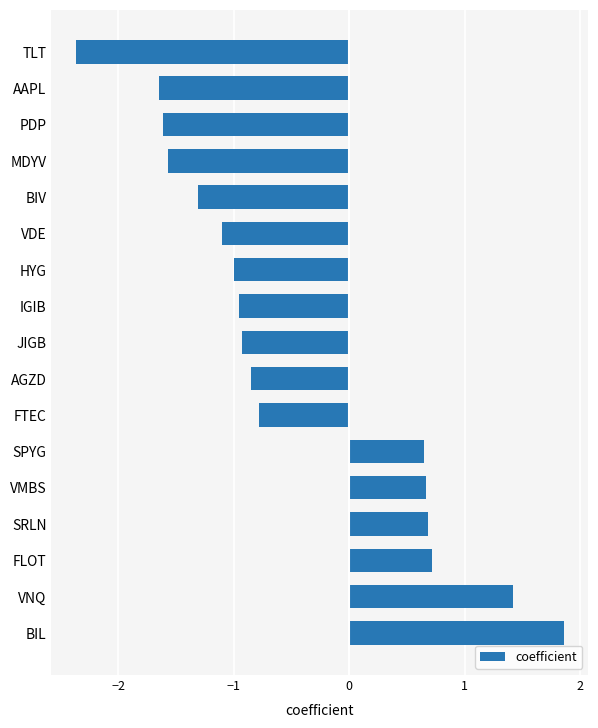

What is the difference between the values at BIL and PDP?

3.5